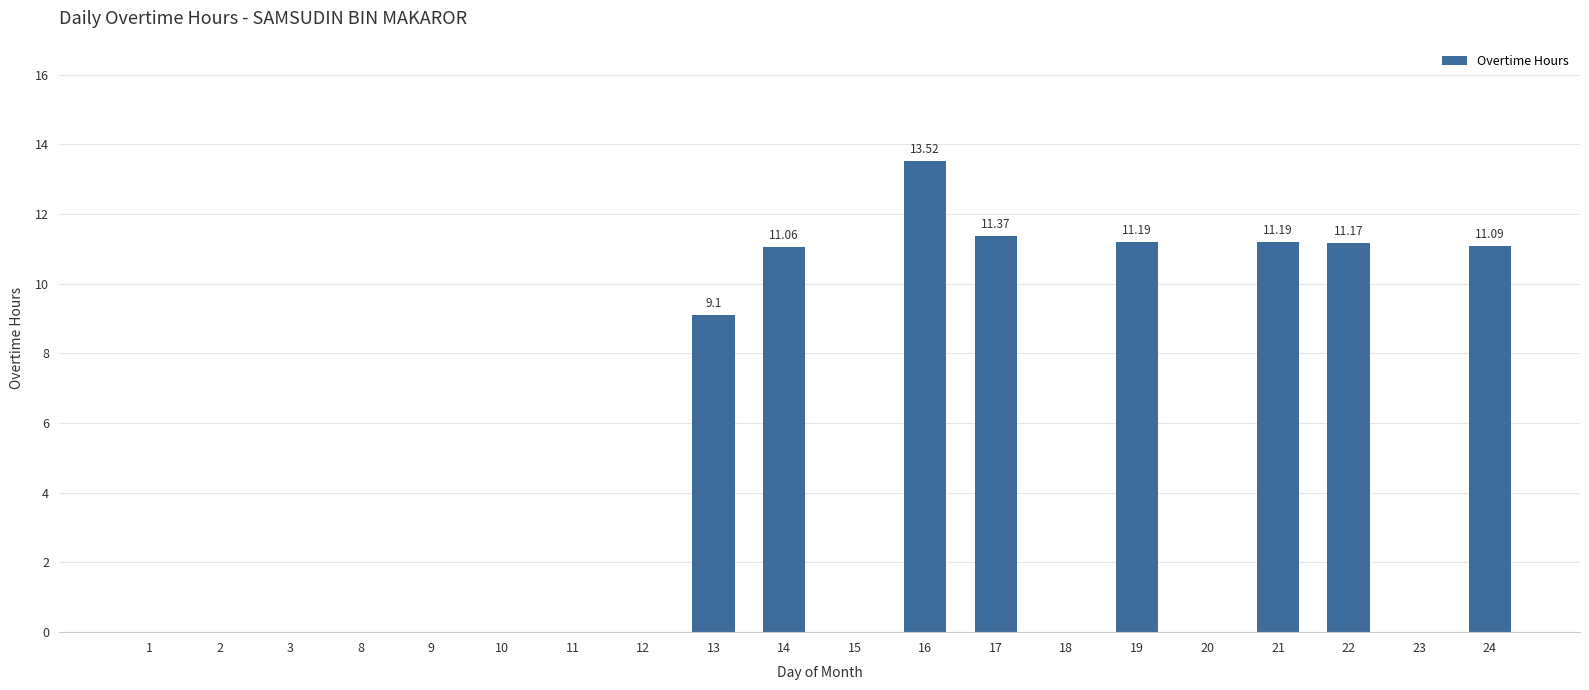

What is the sum of the values at 19 and 1?

11.2